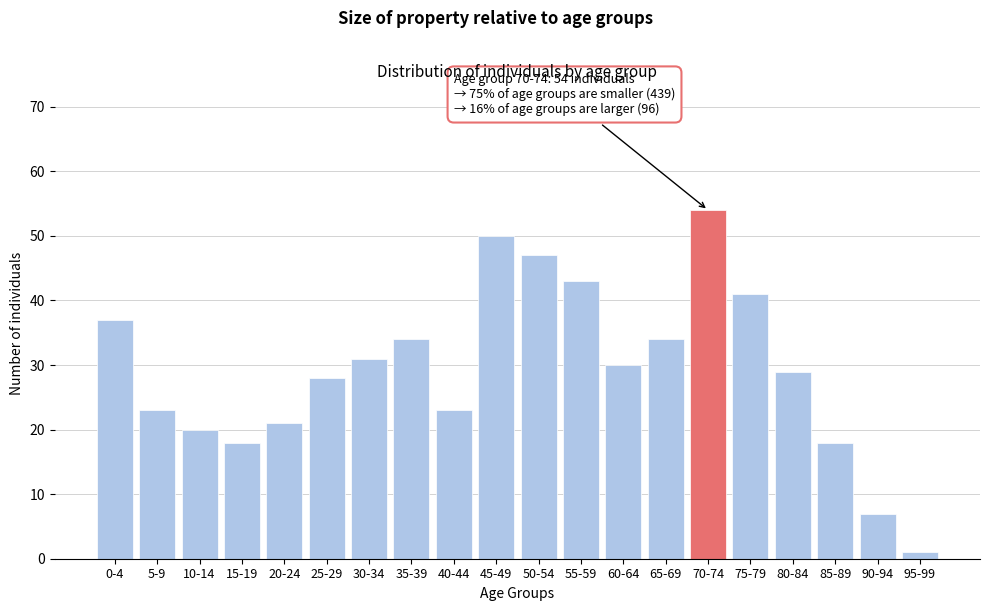

Reading left to right, what are all the values shown in this chart?

0-4=37	5-9=23	10-14=20	15-19=18	20-24=21	25-29=28	30-34=31	35-39=34	40-44=23	45-49=50	50-54=47	55-59=43	60-64=30	65-69=34	70-74=54	75-79=41	80-84=29	85-89=18	90-94=7	95-99=1